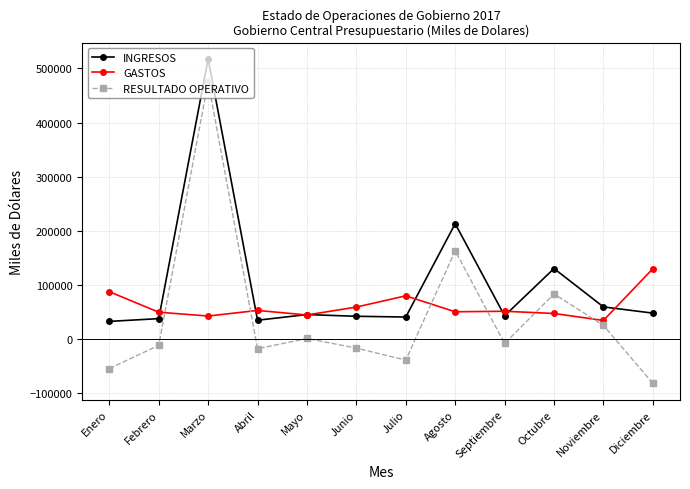

Which series has the largest total across all categories?

INGRESOS